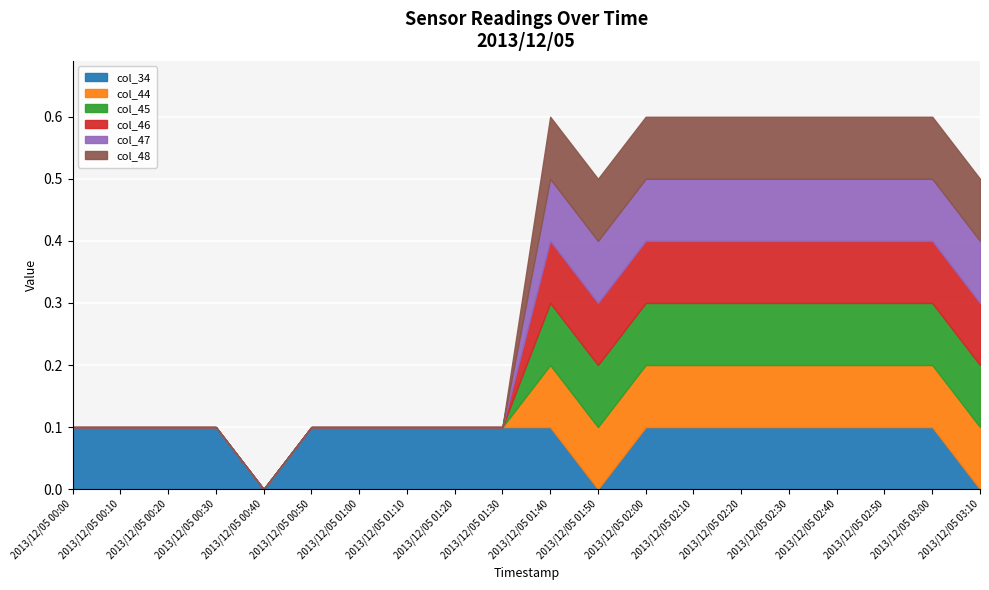

What is the total value across all series at 2013/12/05 03:10?

0.5